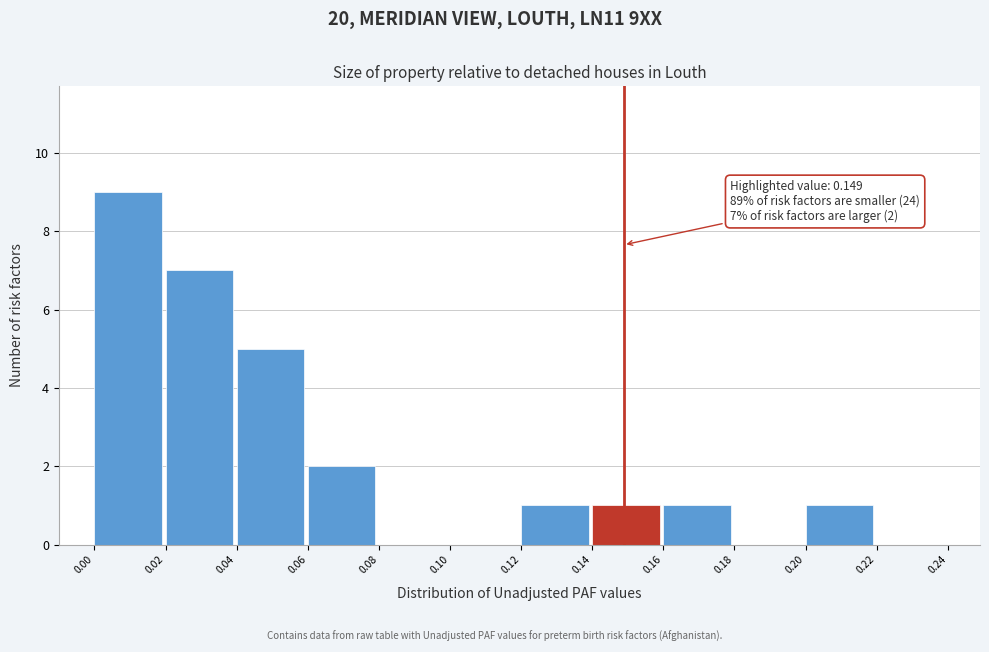

Which range on the x-axis has the tallest bar?

0.00 to 0.02